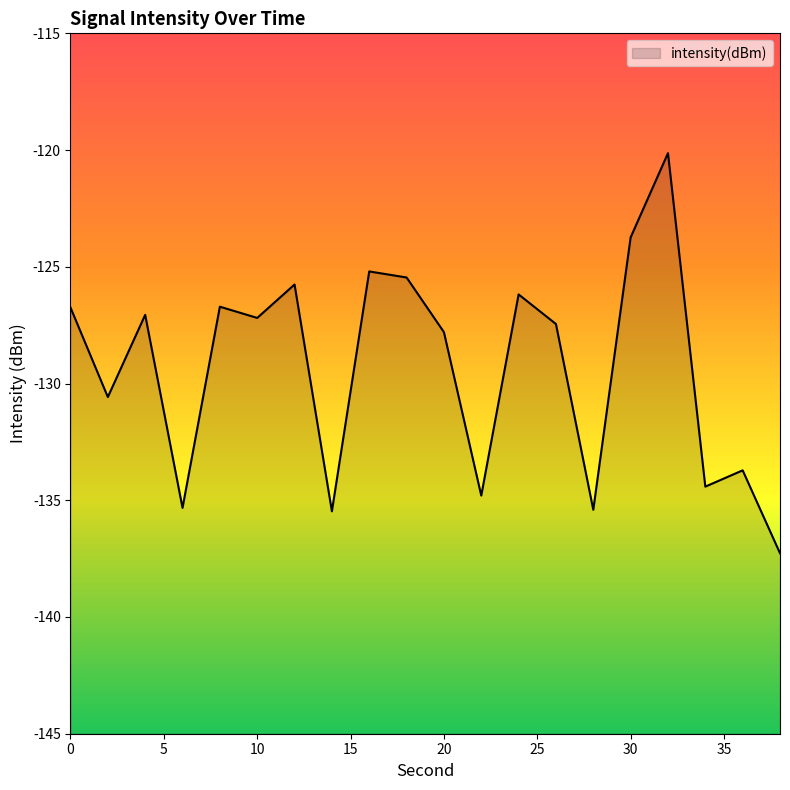

How many categories are shown in the chart?

20